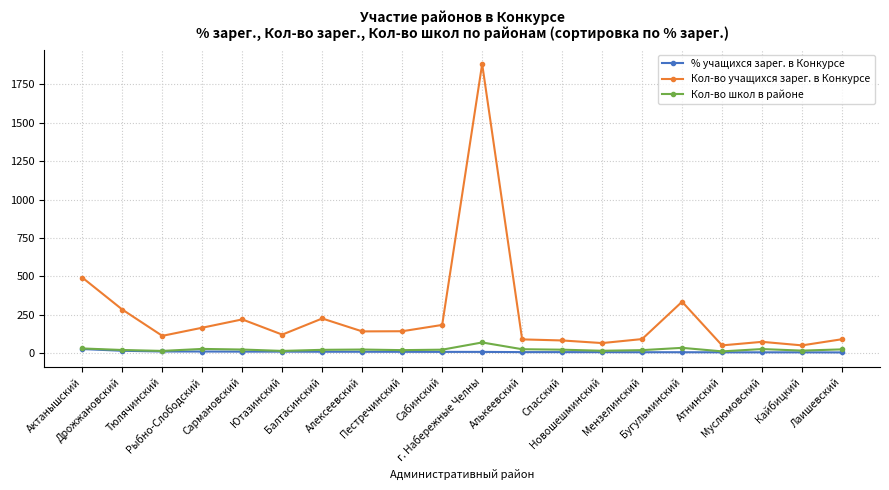

Which series has the largest total across all categories?

Кол-во учащихся зарег. в Конкурсе